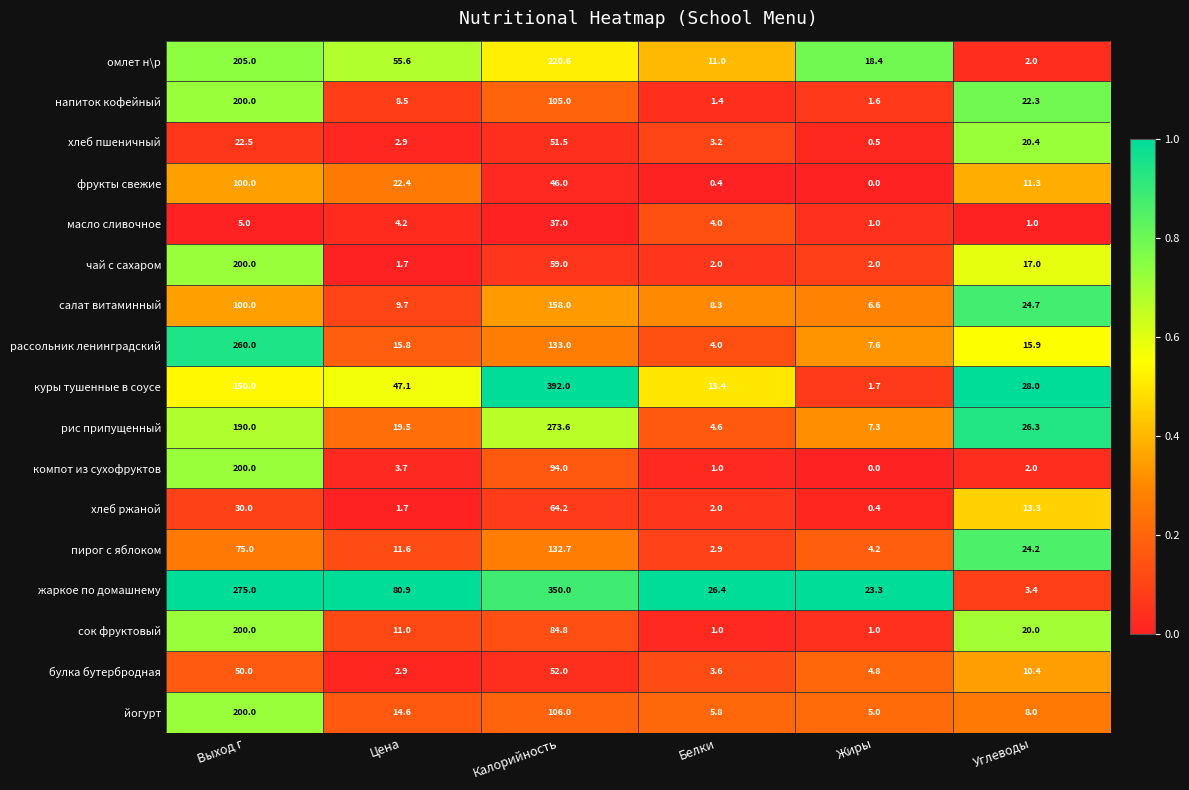

At which category does the chart reach its peak across all series?

Калорийность